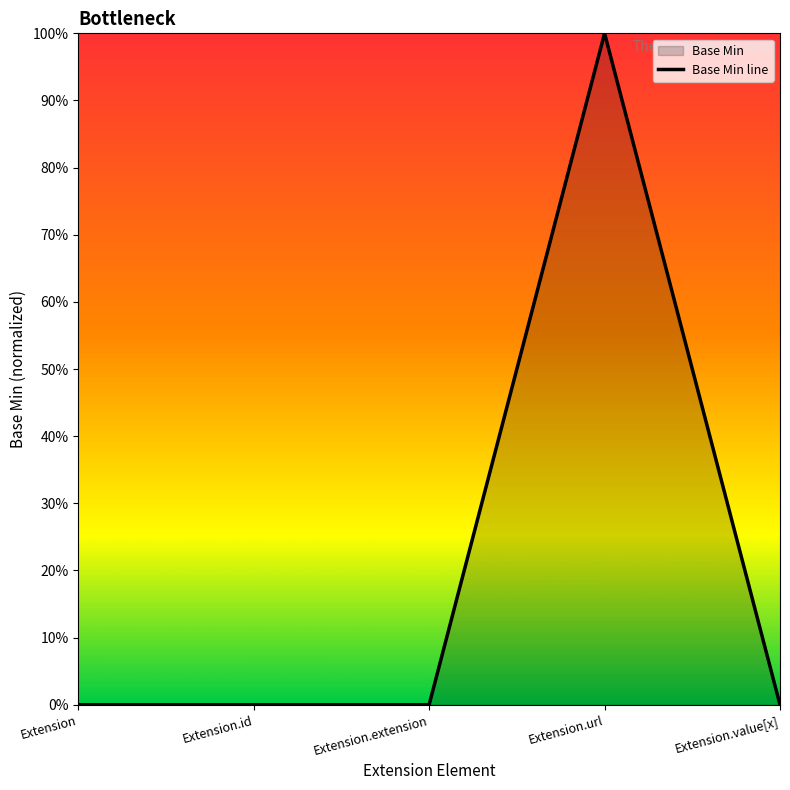

How many data points are above 0?

1